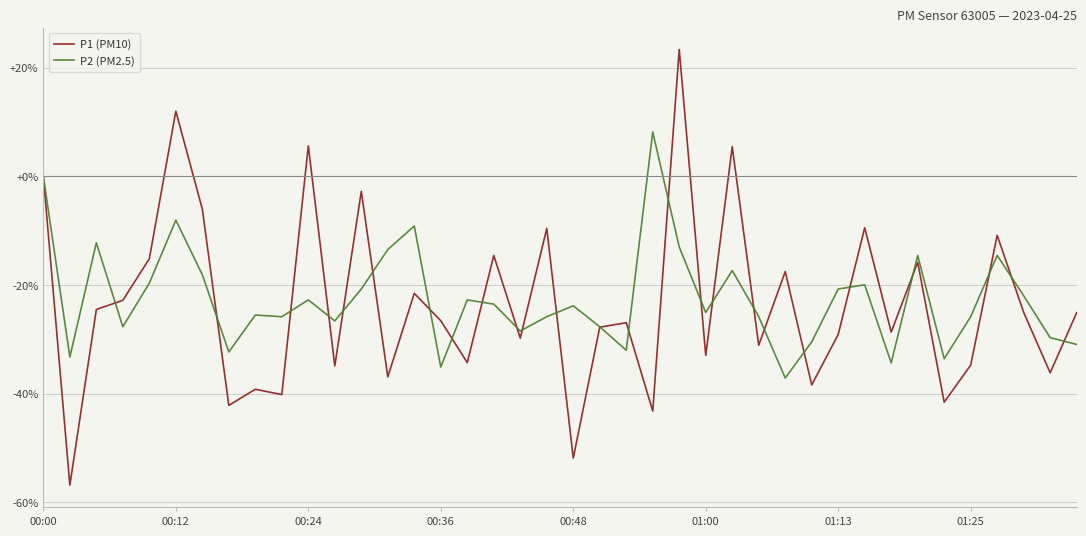

In P1 (PM10), how many points are higher than both neighbors (excluding endpoints)?

14